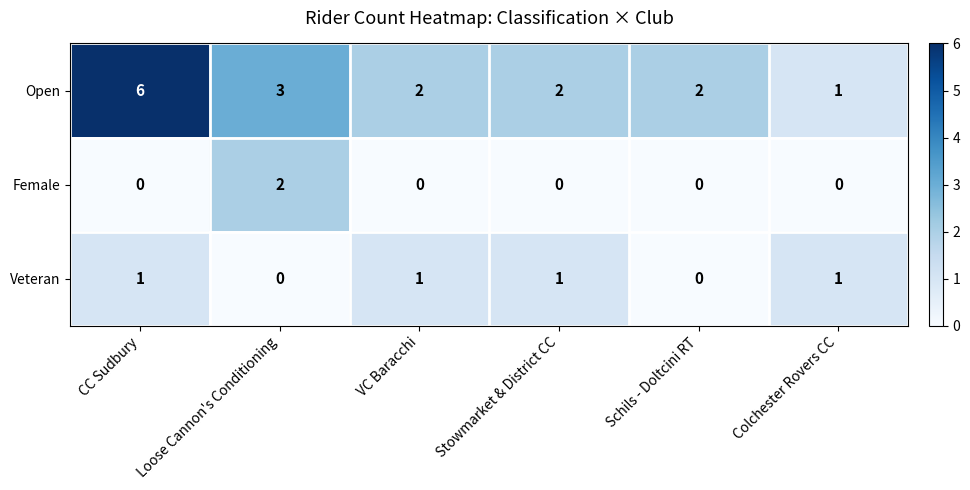

At which category does the chart reach its peak across all series?

CC Sudbury